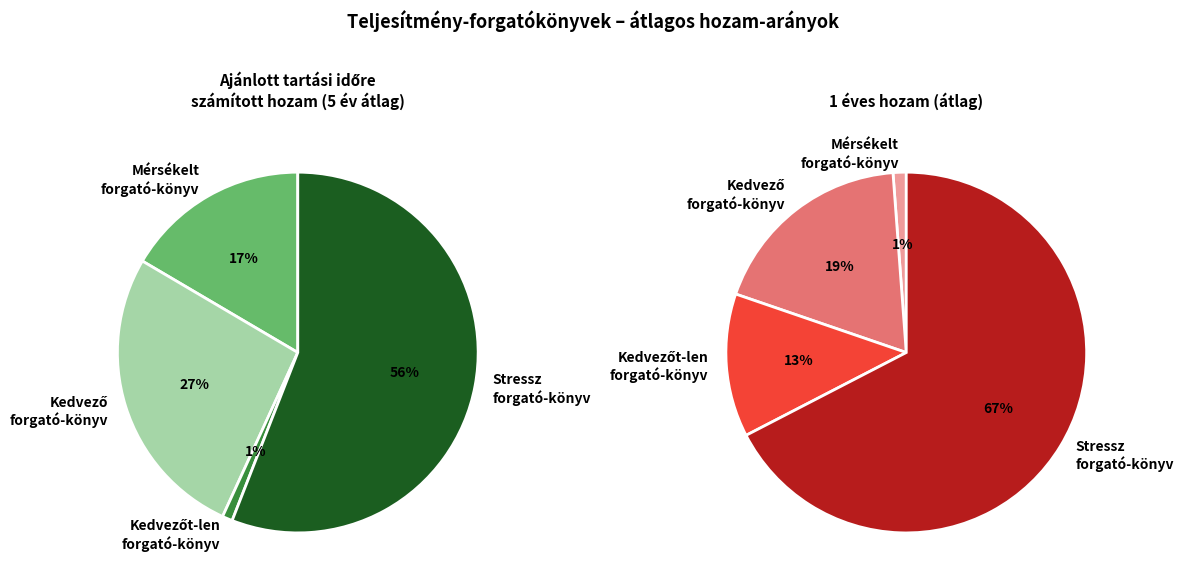

True or false: 2024-05 accounts for 12% of the total.

False